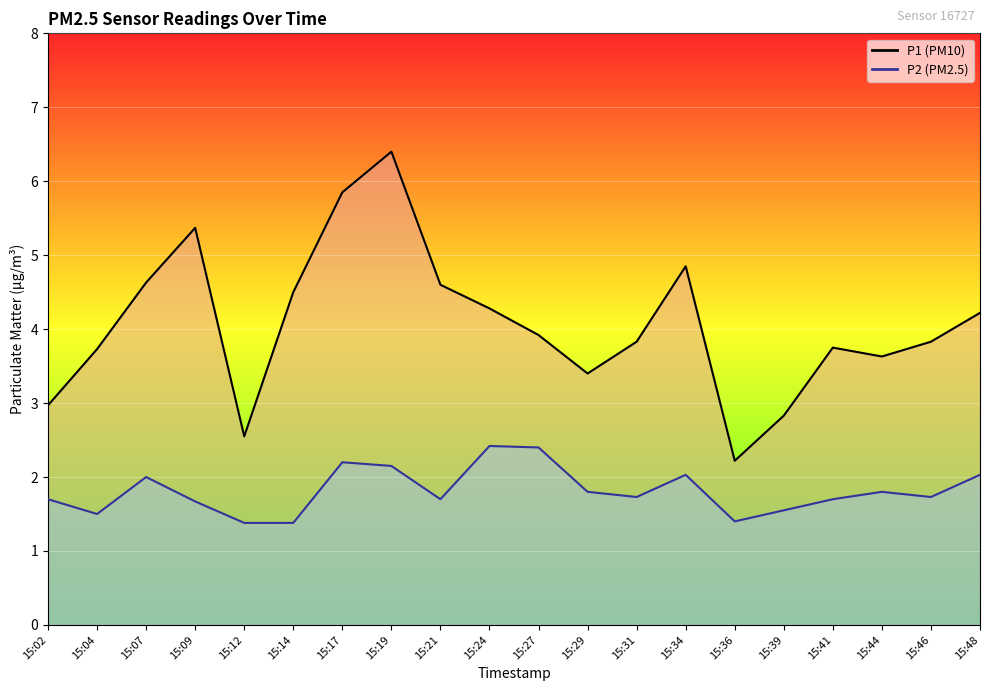

Reading left to right, what are all the values shown in this chart?

P1: 3.0	3.7	4.6	5.4	2.5	4.5	5.8	6.4	4.6	4.3	3.9	3.4	3.8	4.8	2.2	2.8	3.8	3.6	3.8	4.2
P2: 1.7	1.5	2.0	1.7	1.4	1.4	2.2	2.1	1.7	2.4	2.4	1.8	1.7	2.0	1.4	1.6	1.7	1.8	1.7	2.0